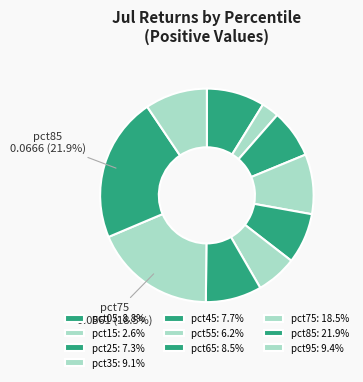

To the nearest percent, what is the difference between the largest and smallest slice percentages?

19%